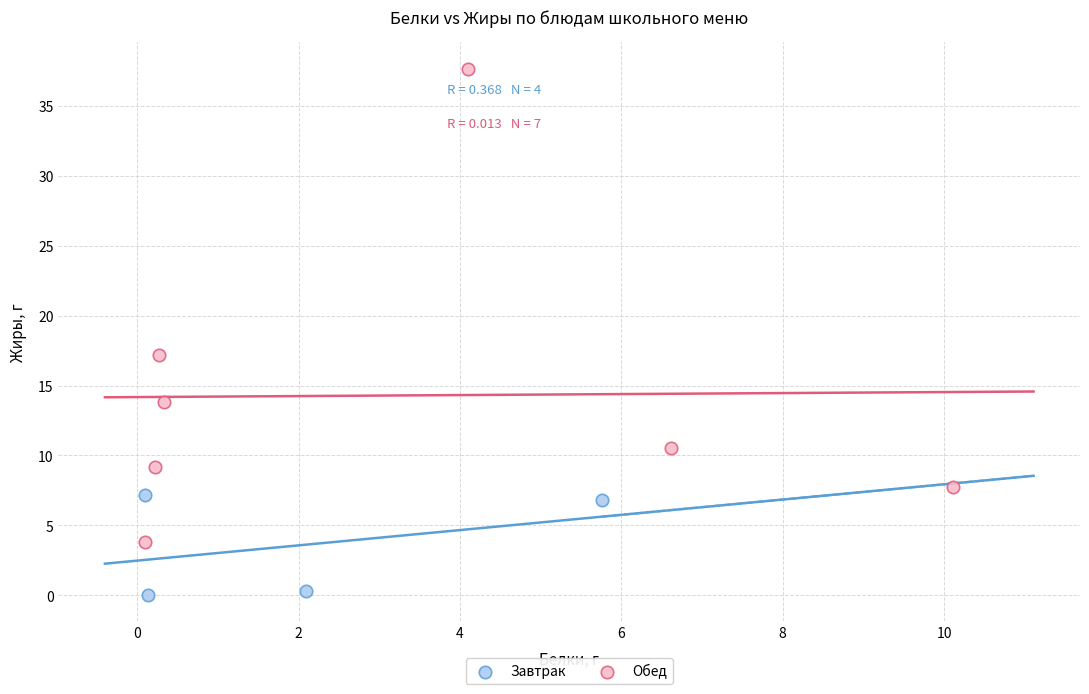

Which series contains the lowest Y value?

Завтрак